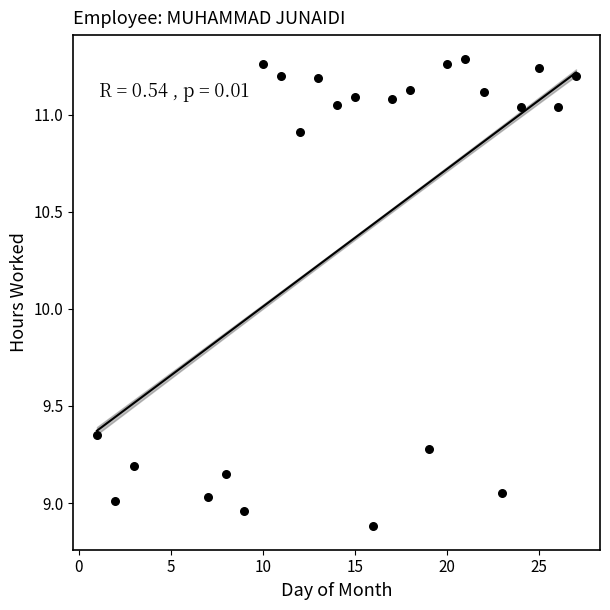

What is the range of Y values (max minus min)?

2.4